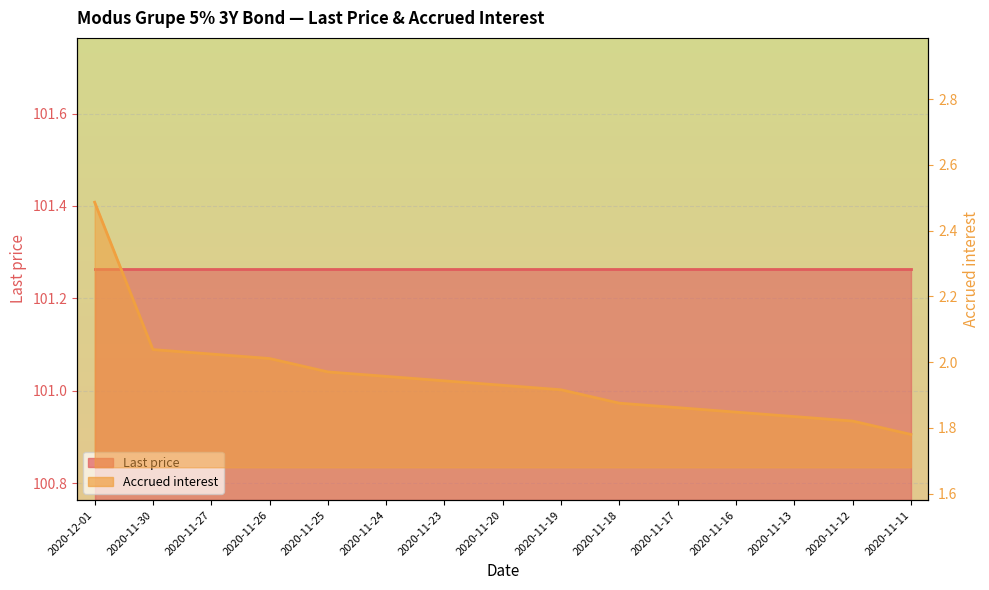

Is it true that the value at 2020-11-24 is 2.0?

True